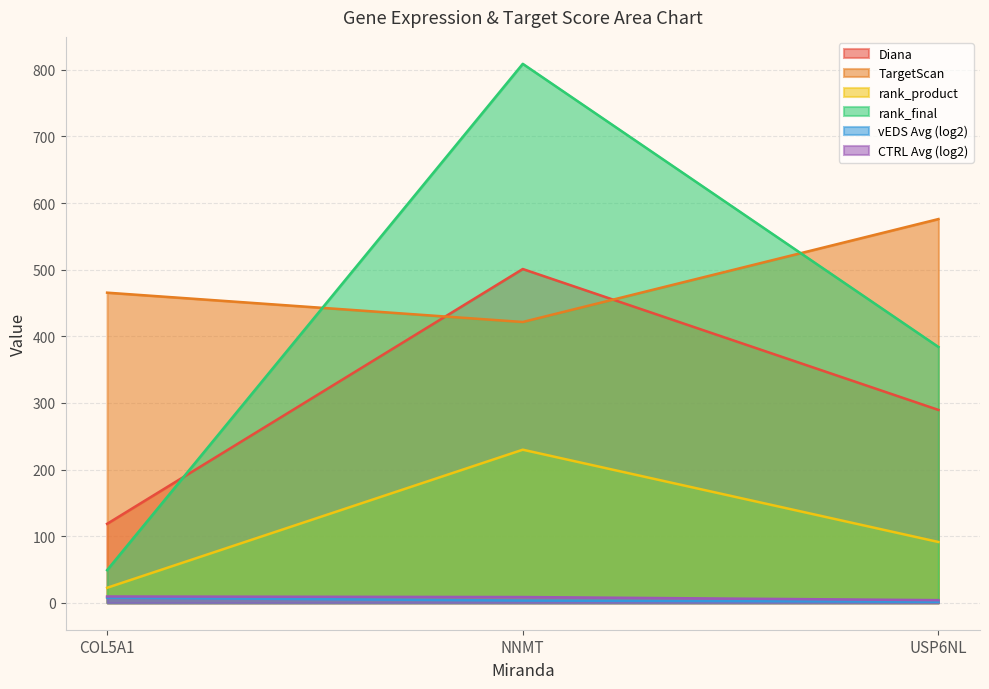

The CTRL Avg (log2) series shows 4.0 at USP6NL. True or false?

True